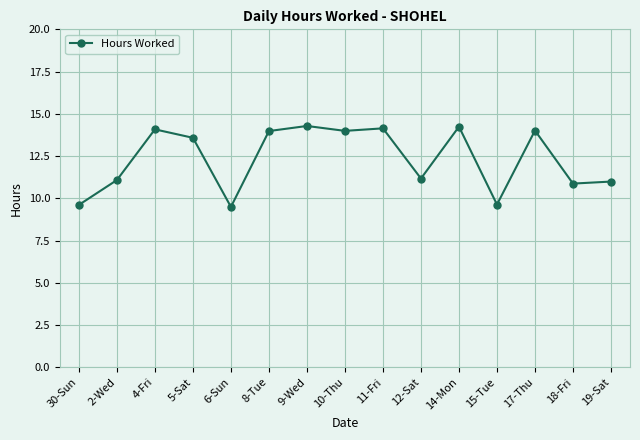

How many data points are less than 13?

7